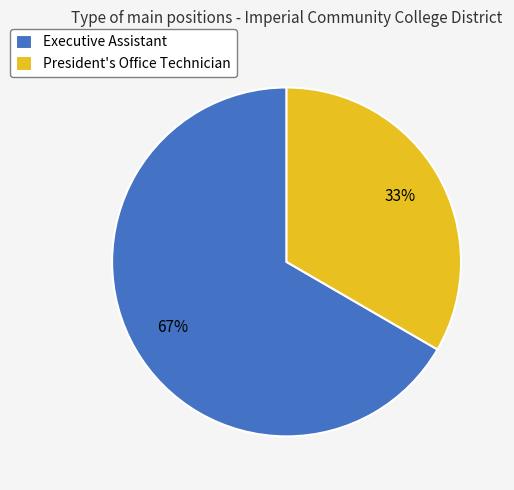

The Executive Assistant slice represents 67% of the pie. True or false?

True